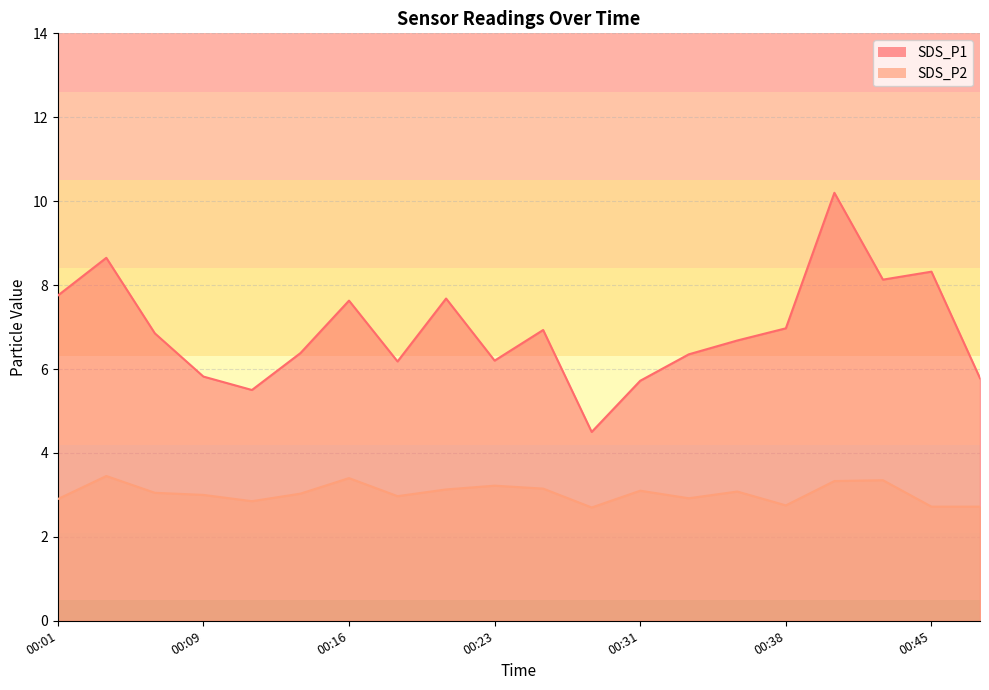

At which category does the chart reach its minimum across all series?

00:28